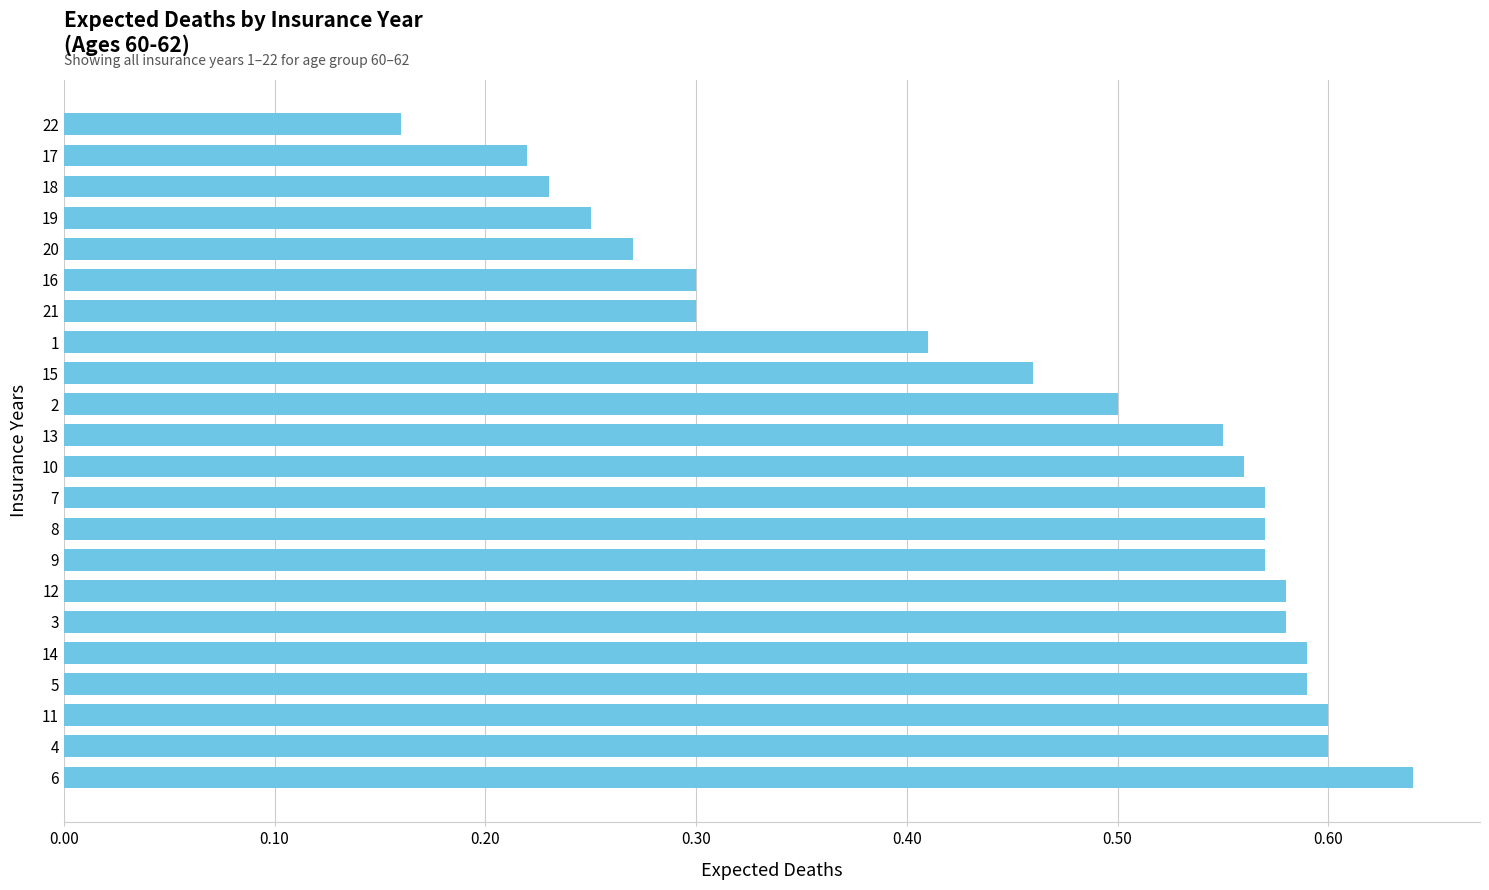

What is the sum of all values?

10.1